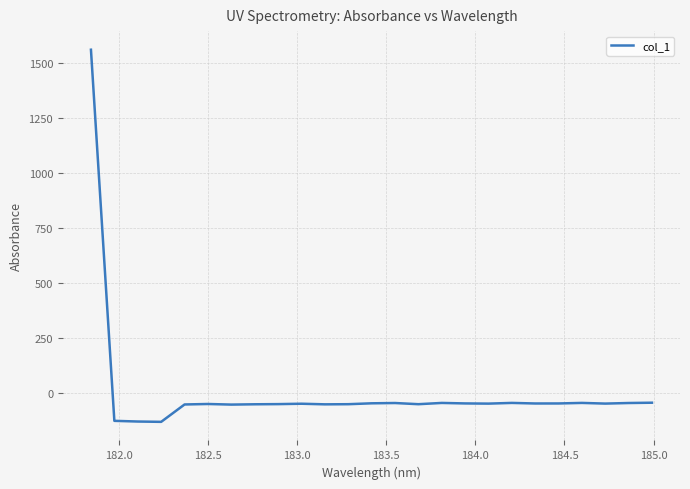

How many values are above zero?

1